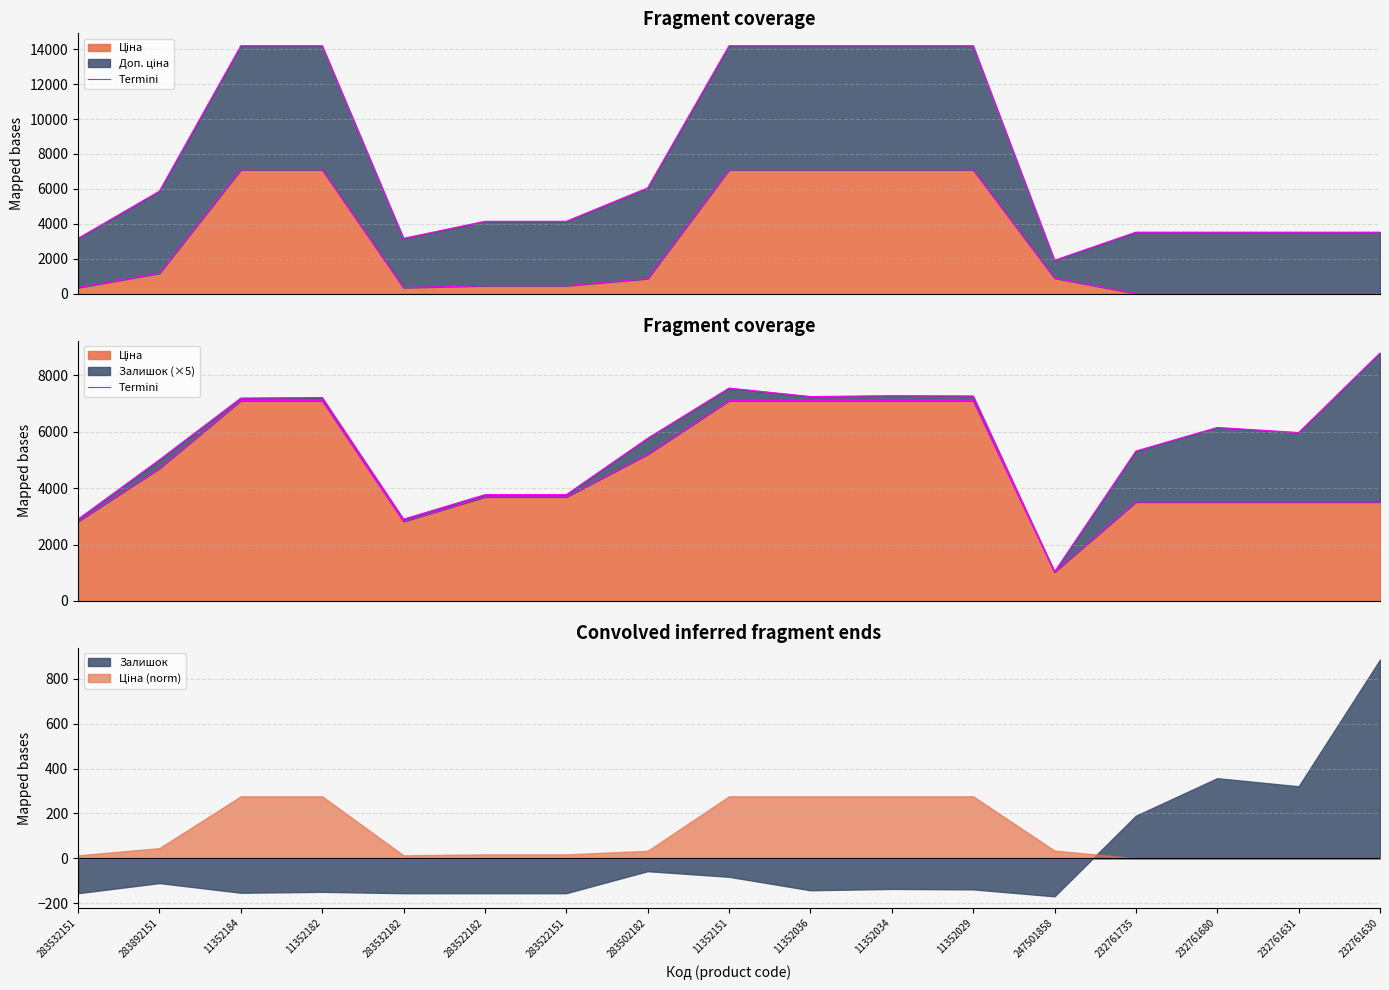

Does the chart have visible grid lines?

Yes